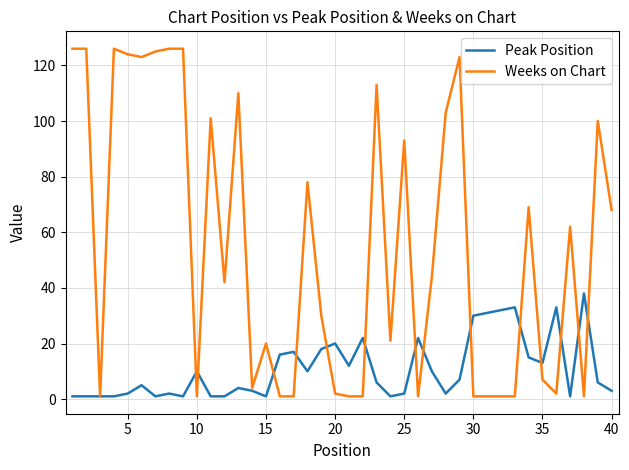

List the series in order of their overall mean, highest first.

Weeks on Chart, Peak Position